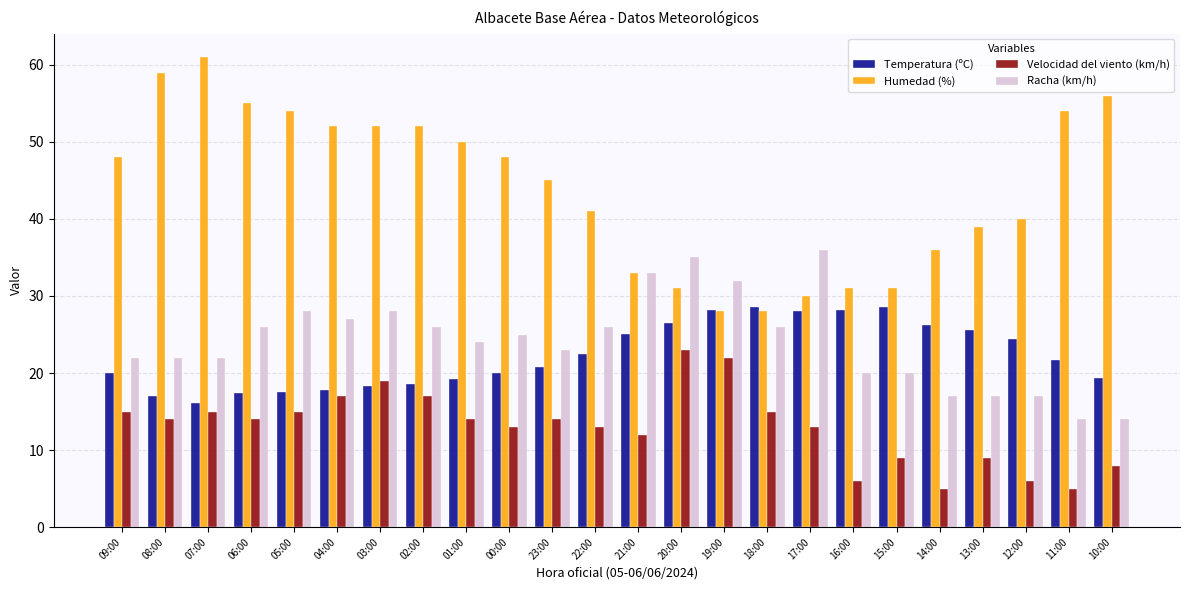

At which label is Humedad (%) closest to 44?

23:00